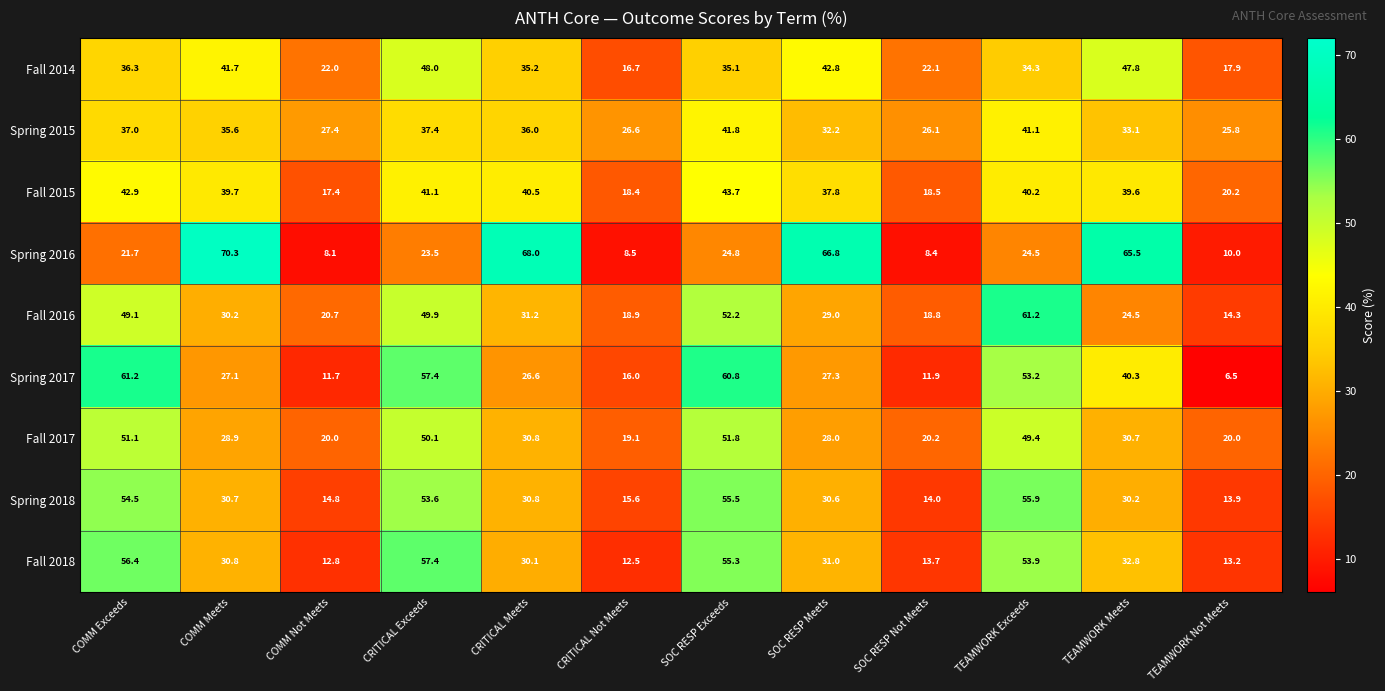

Which series changed the most between COMM Exceeds and SOC RESP Not Meets?

Spring 2017